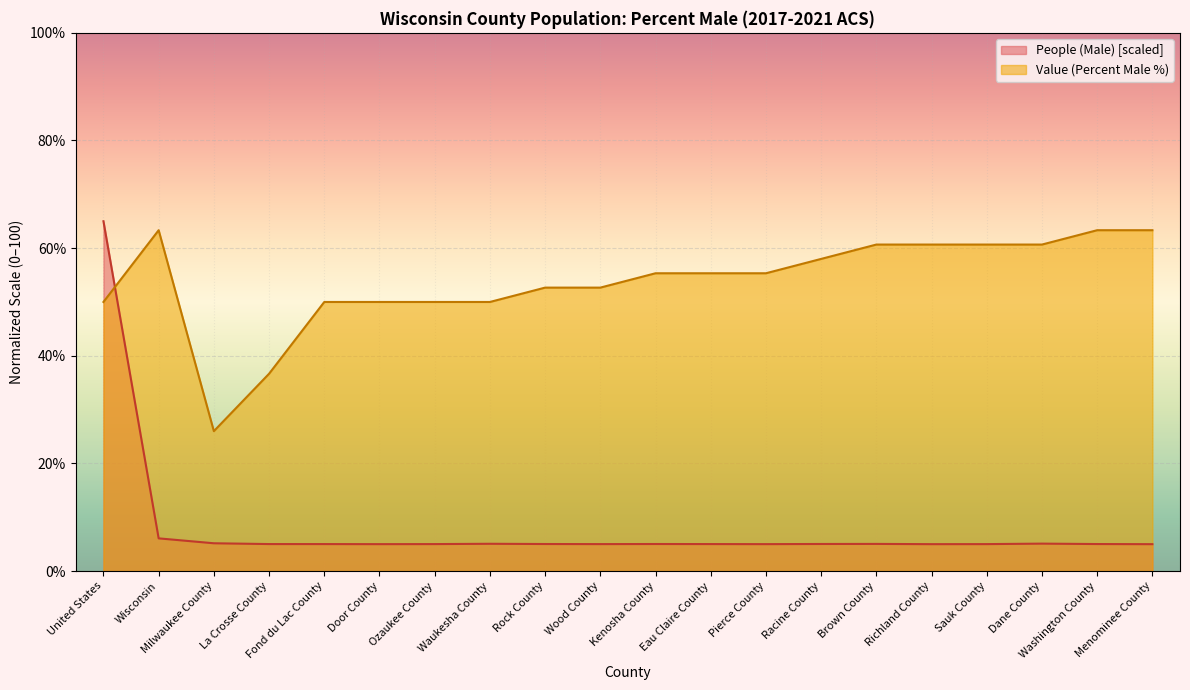

What is the value of the Value (Percent) point at the 20th from the left?

63.3